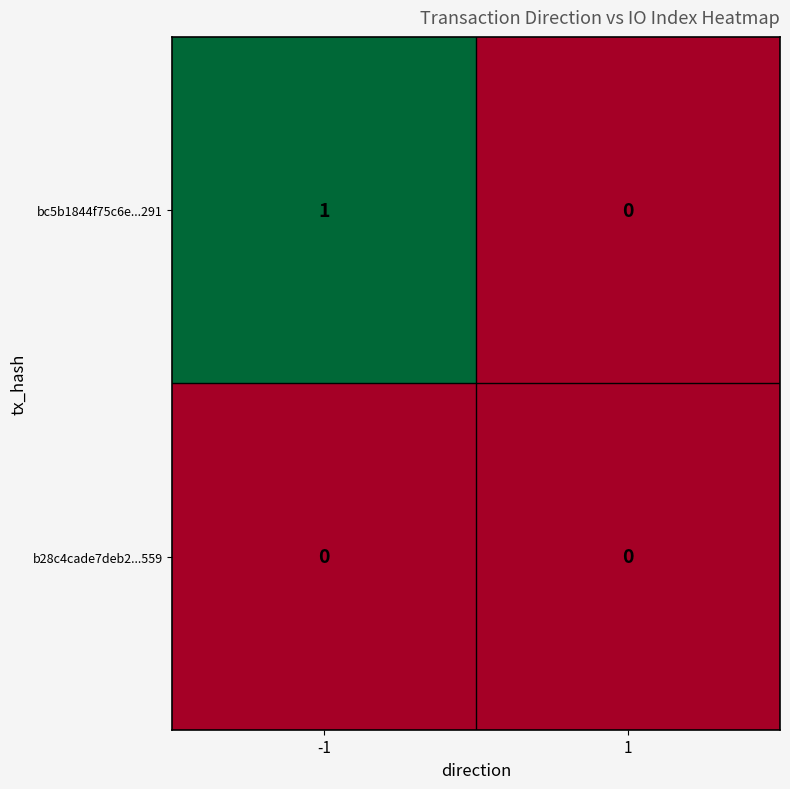

List the series in order of their overall mean, lowest first.

b28c4cade7deb2...559, bc5b1844f75c6e...291